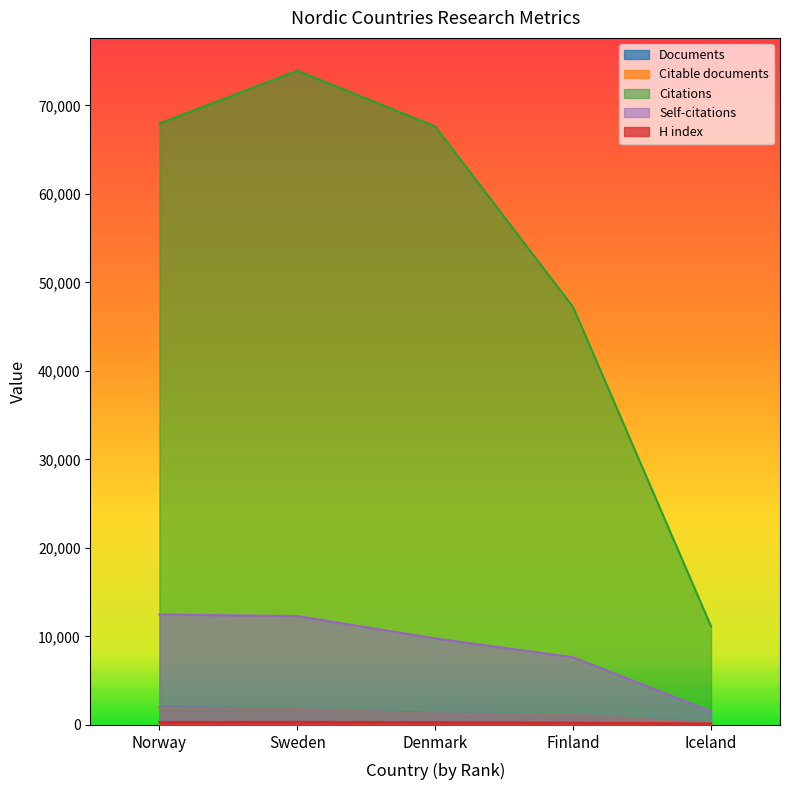

Read the Citable documents value at Sweden, to the nearest 50.

1800